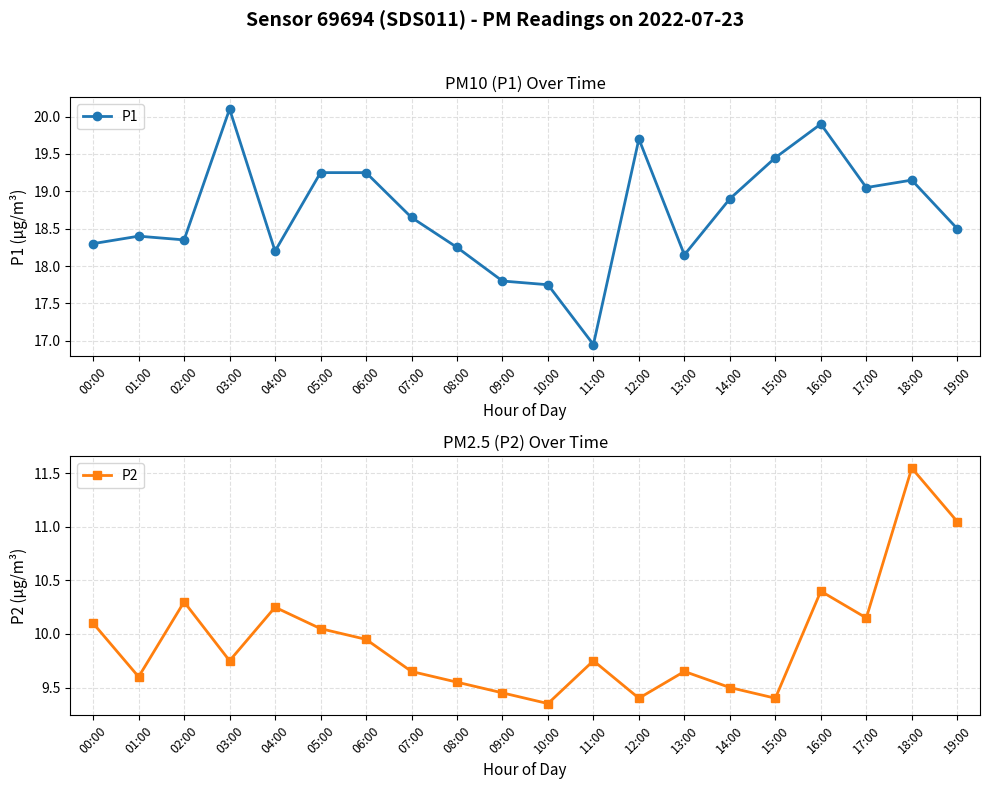

What is the sum of the P2 values at 10:00 and 07:00?

19.0